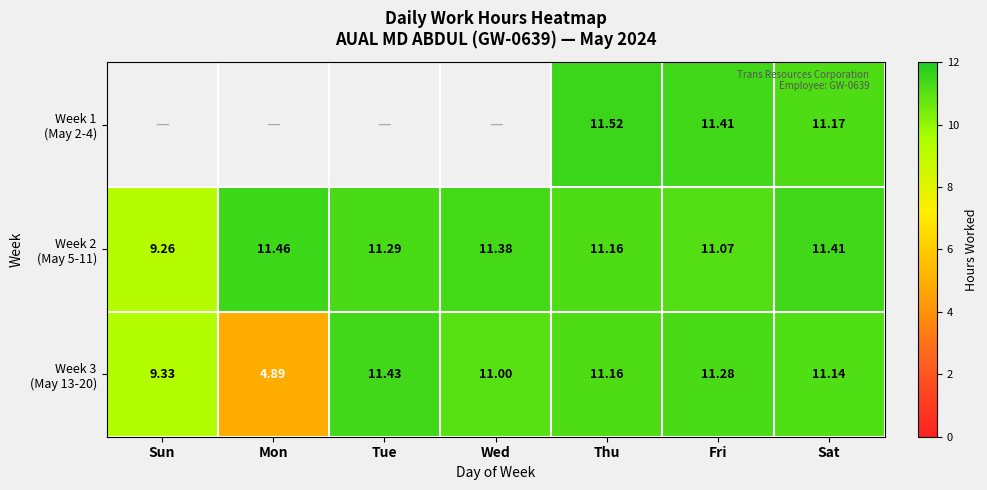

Which series has the largest range (max minus min)?

Week 3 (May 13-20)